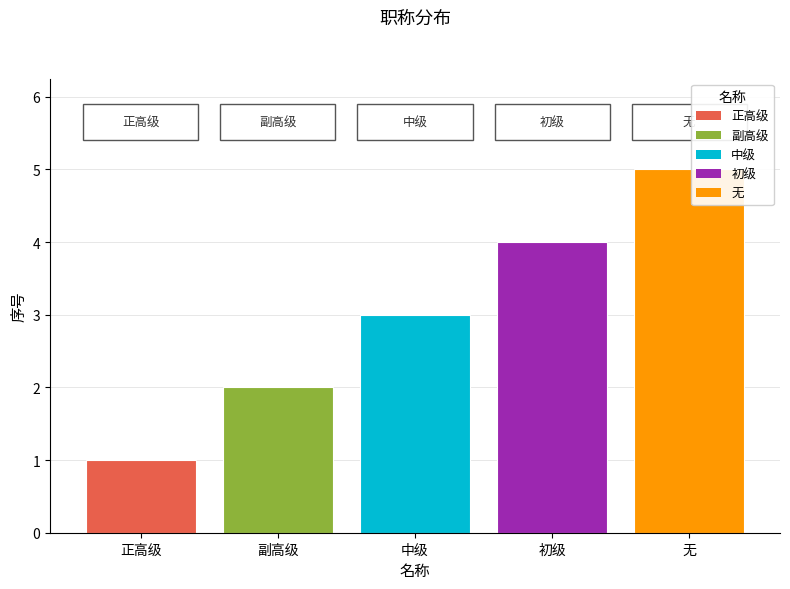

What is the approximate value at 中级?

3